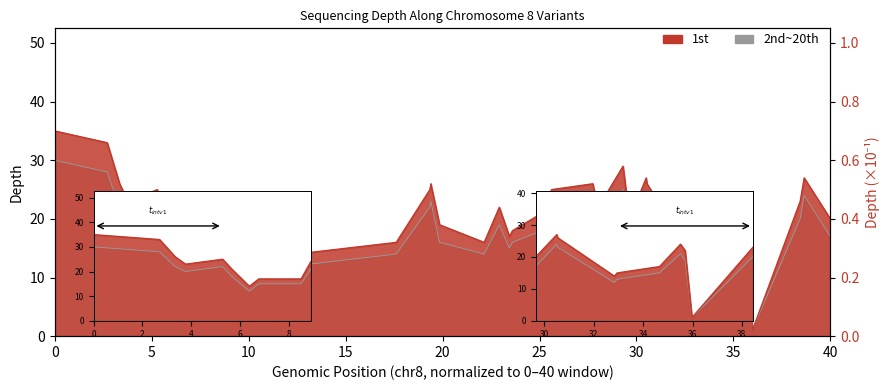

True or false: 2nd~20th and 1st cross at least once.

False